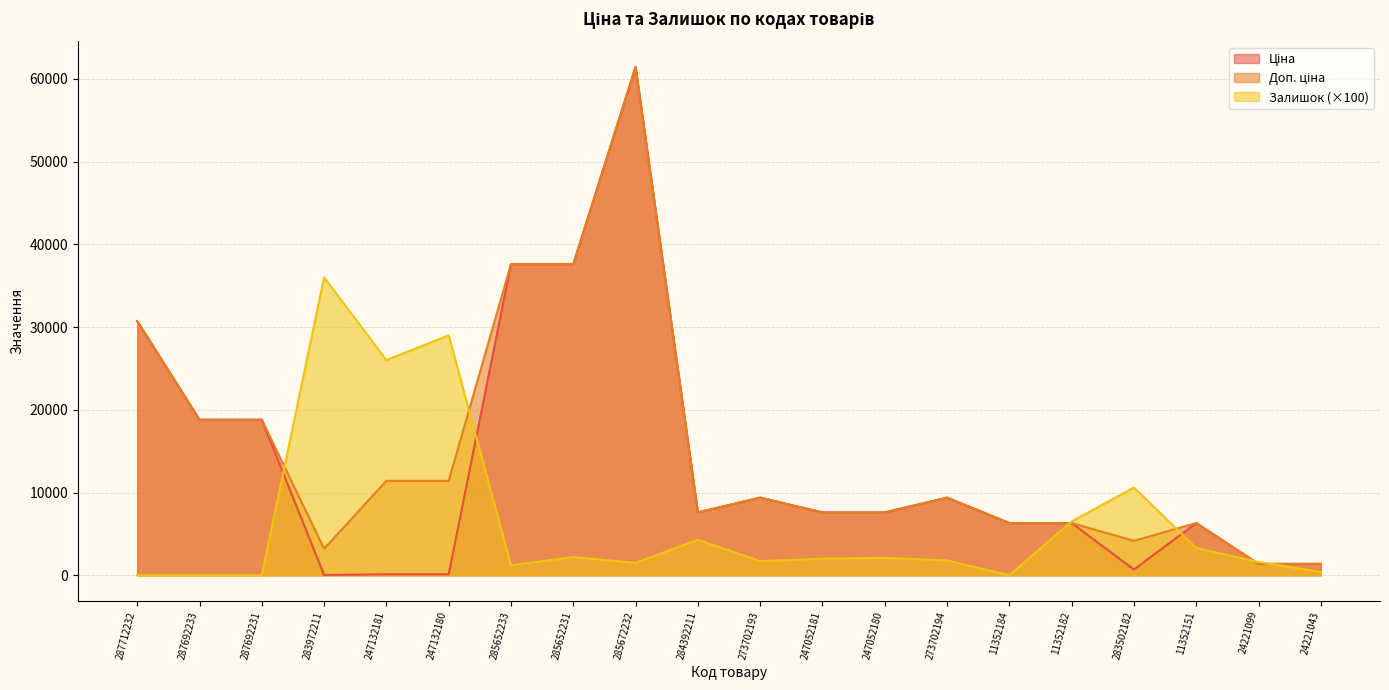

What is the difference between the Ціна values at 287712232 and 11352182?

24408.4